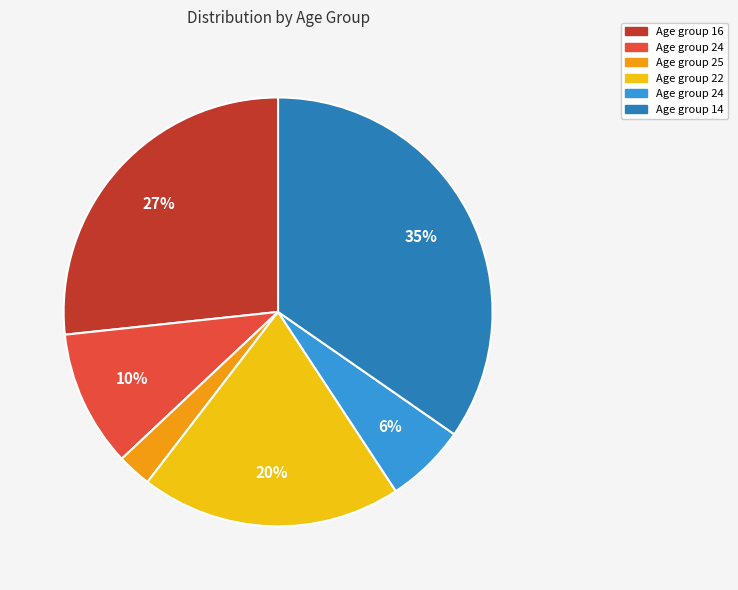

How many segments does this pie chart have?

6